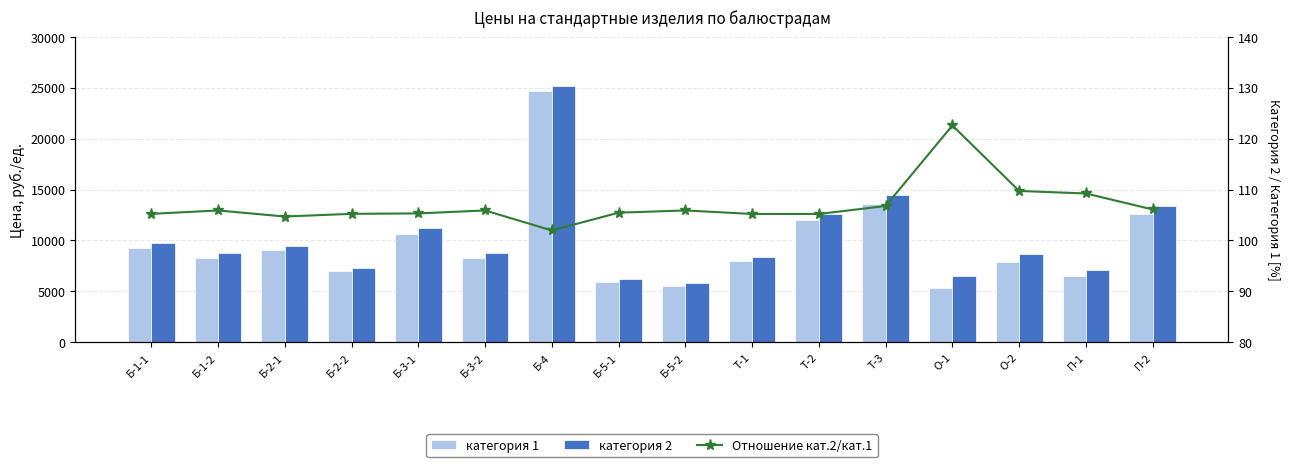

The категория 2 series shows 8403.8 at Т-1. True or false?

True